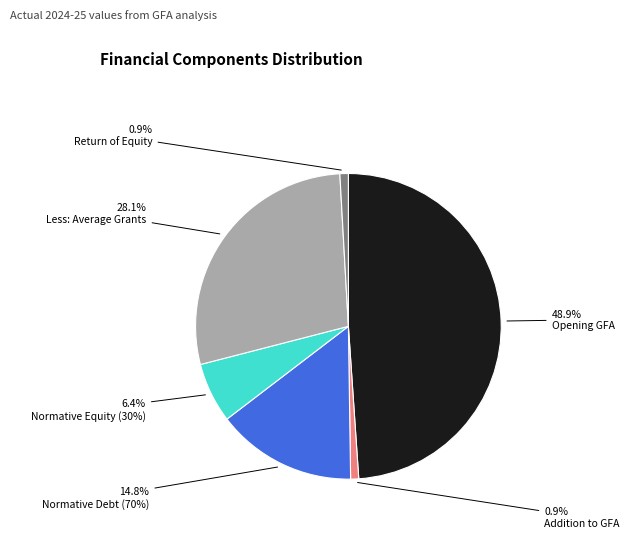

Do Normative Equity (30%) and Return of Equity together represent more than half of the pie?

No